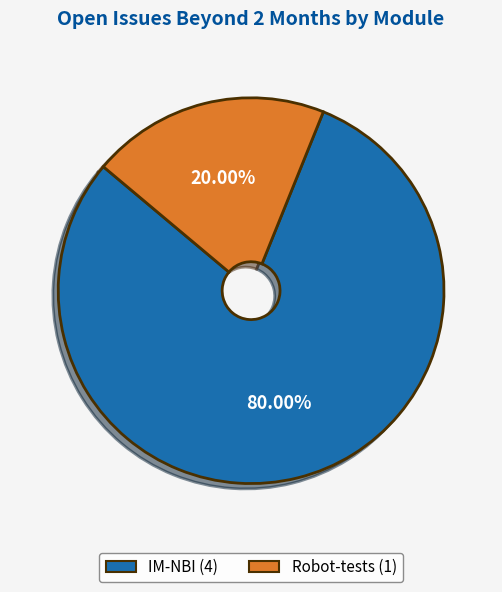

True or false: IM-NBI accounts for 86% of the total.

False